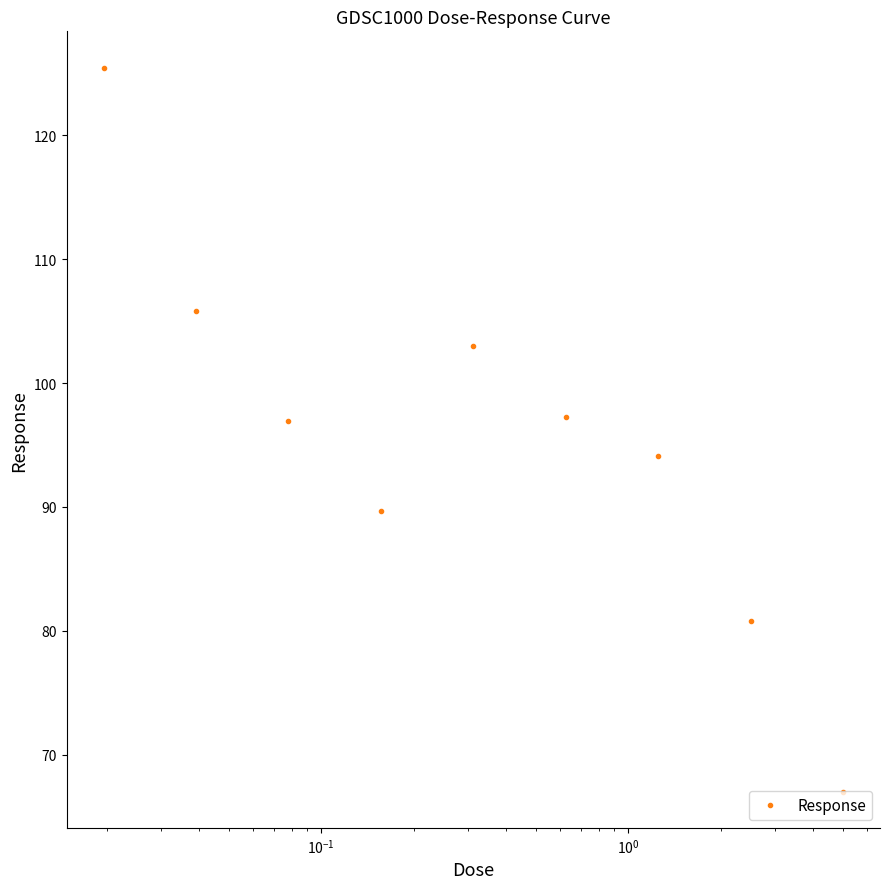

What is the sum of all values?

859.9